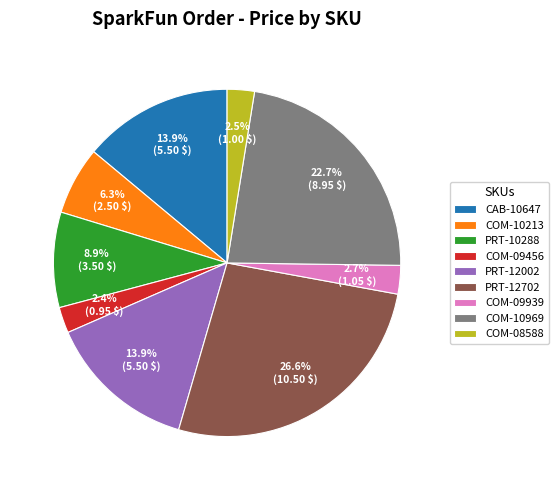

Is there a majority slice in this chart?

No